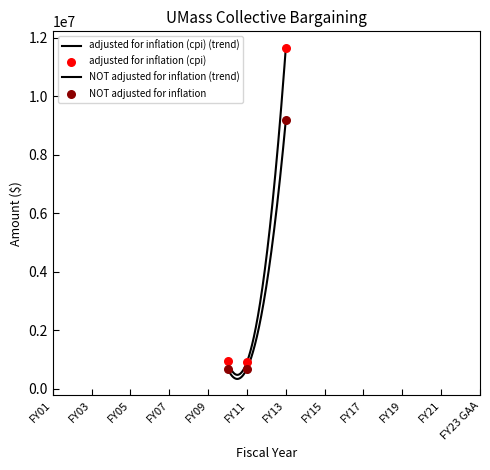

Which series contains the highest Y value?

adjusted for inflation (cpi)